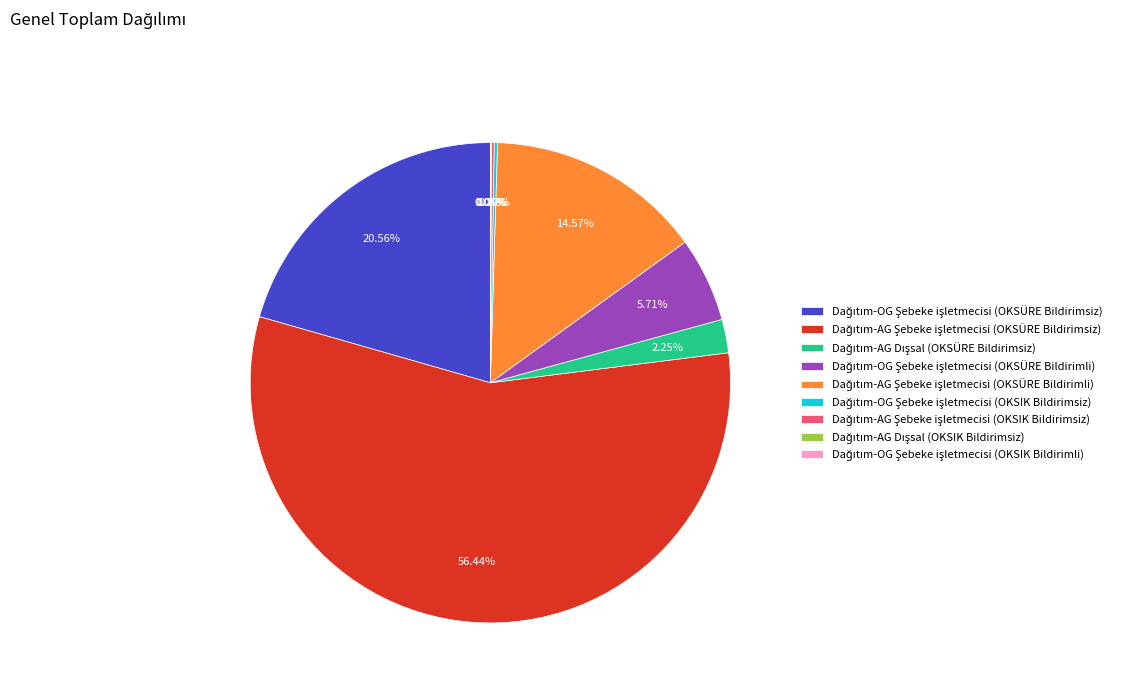

Is there a majority slice in this chart?

Yes